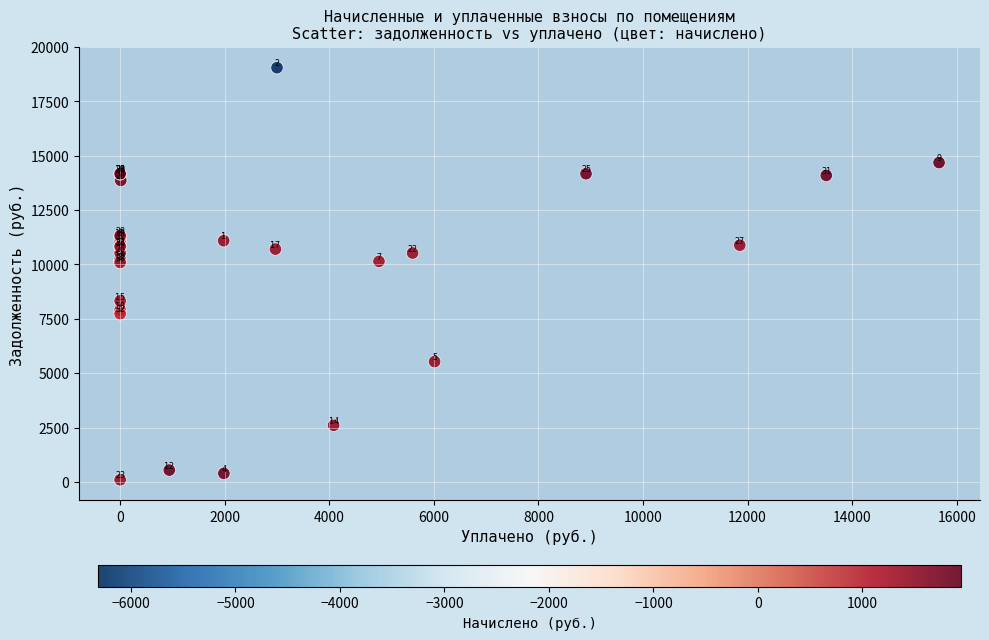

What Y value in the scatter plot is closest to 9574?

10092.2